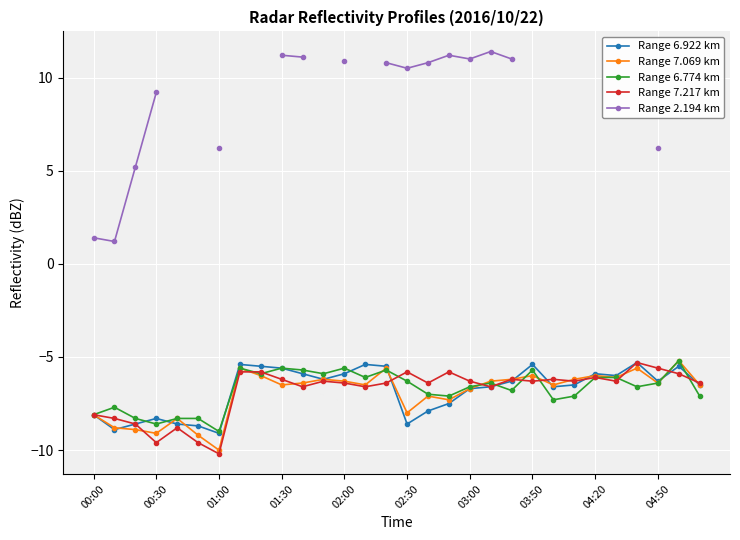

True or false: Range 7.069 km has more than 2 interior local peaks.

True